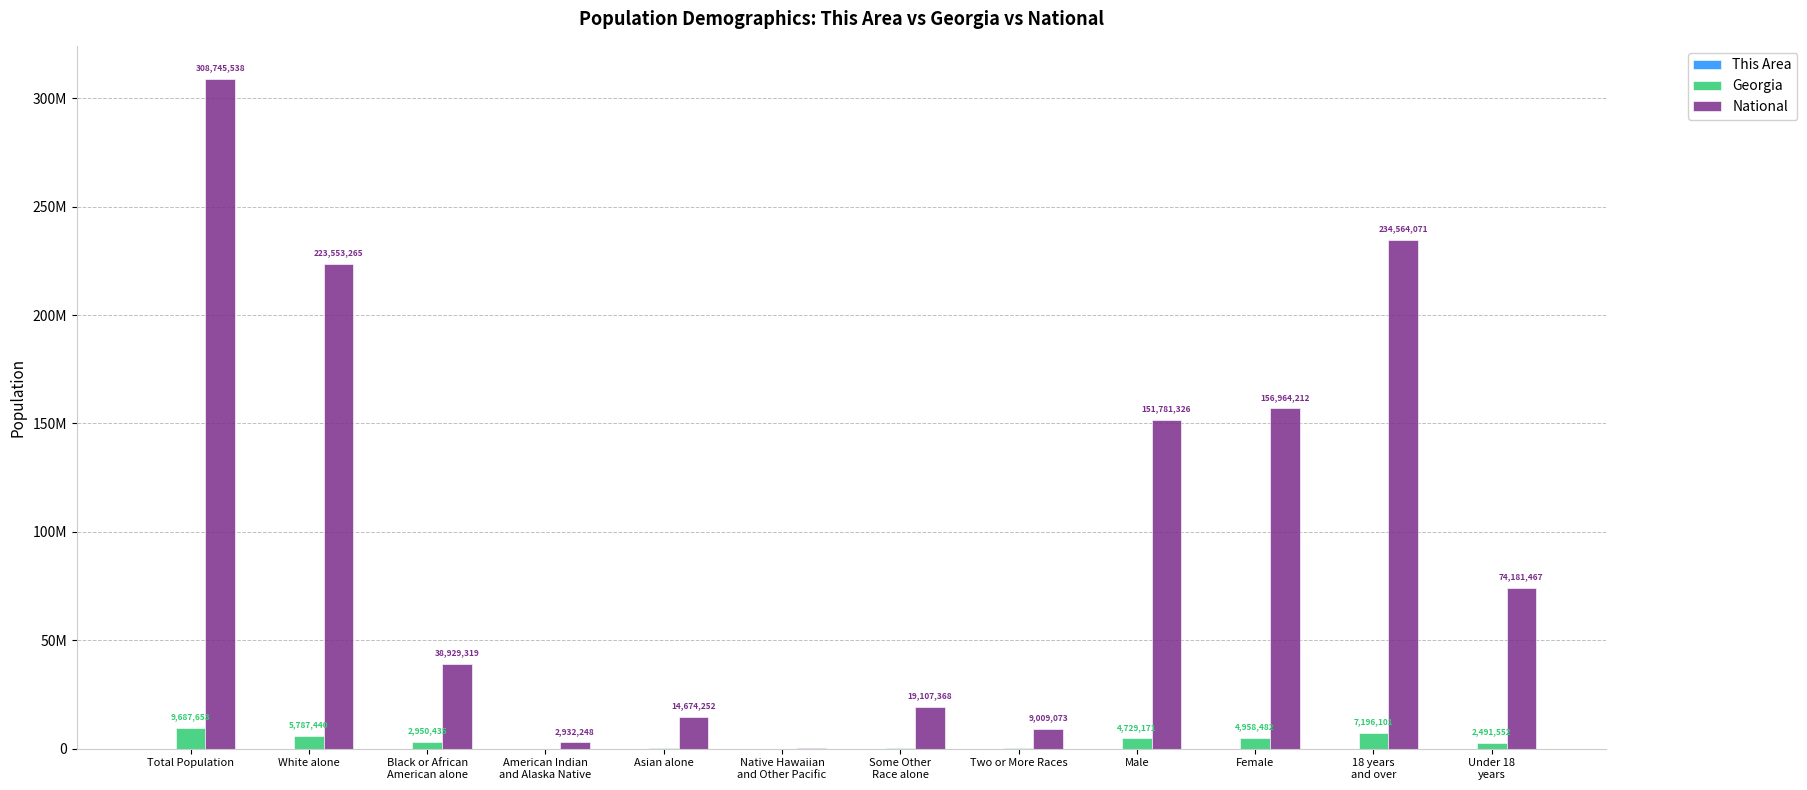

What is the sum of all Georgia values?

38750612